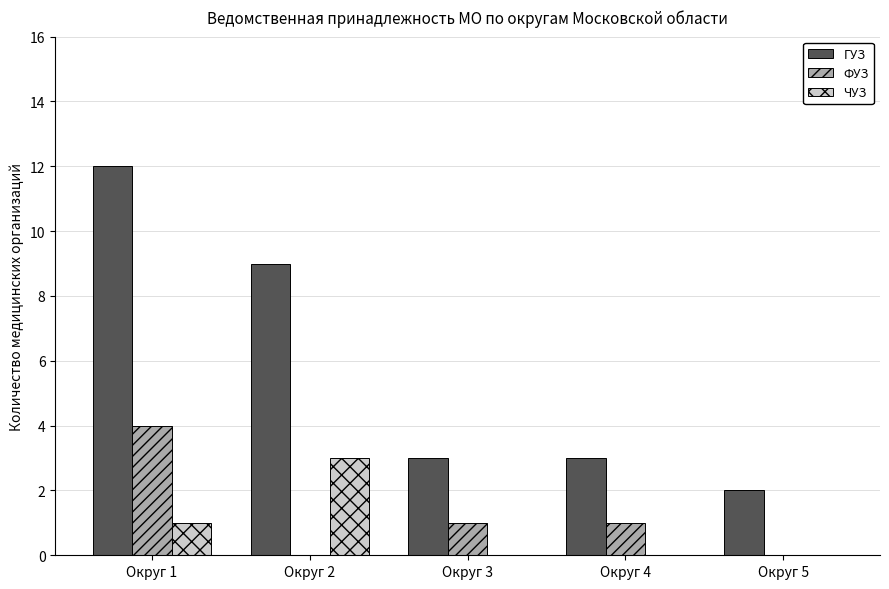

At which category is the sum across all series the highest?

Округ 1